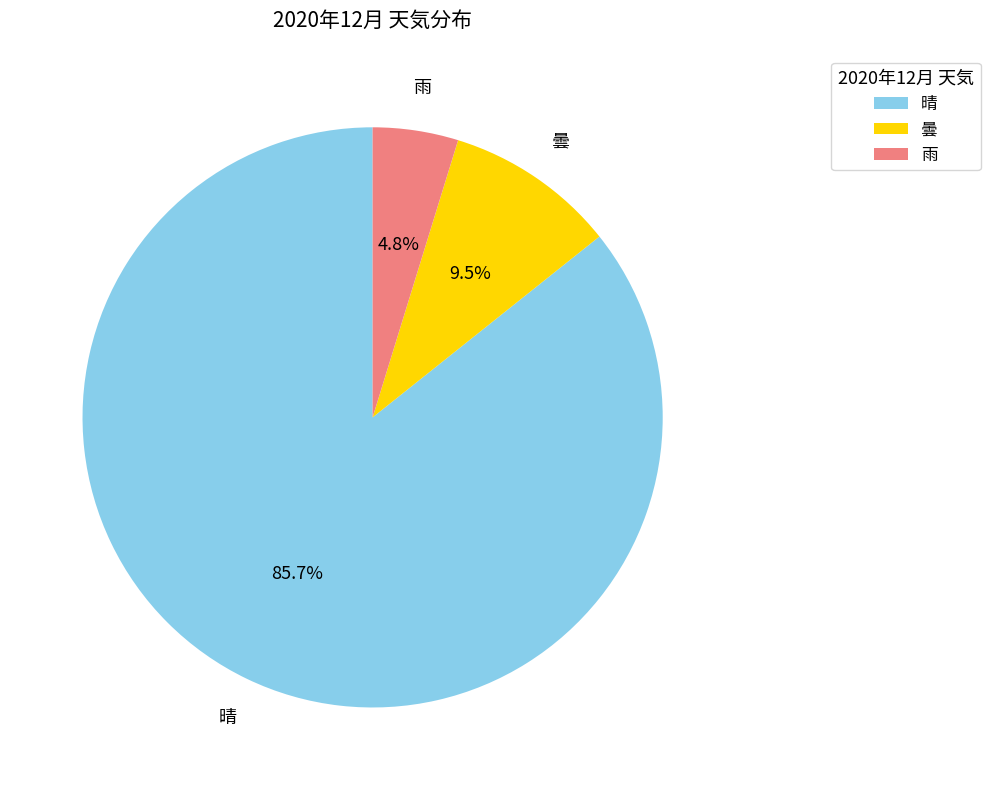

Between 曇 and 晴, which is larger?

晴